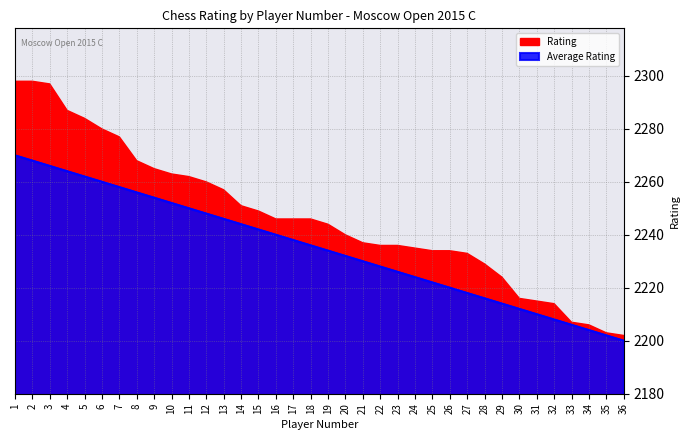

What value does the data have at 21?

2230